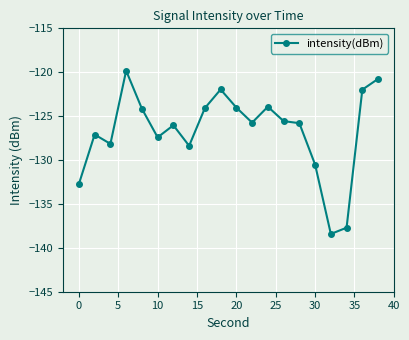

True or false: there are more than 0 points higher than both neighbors.

True